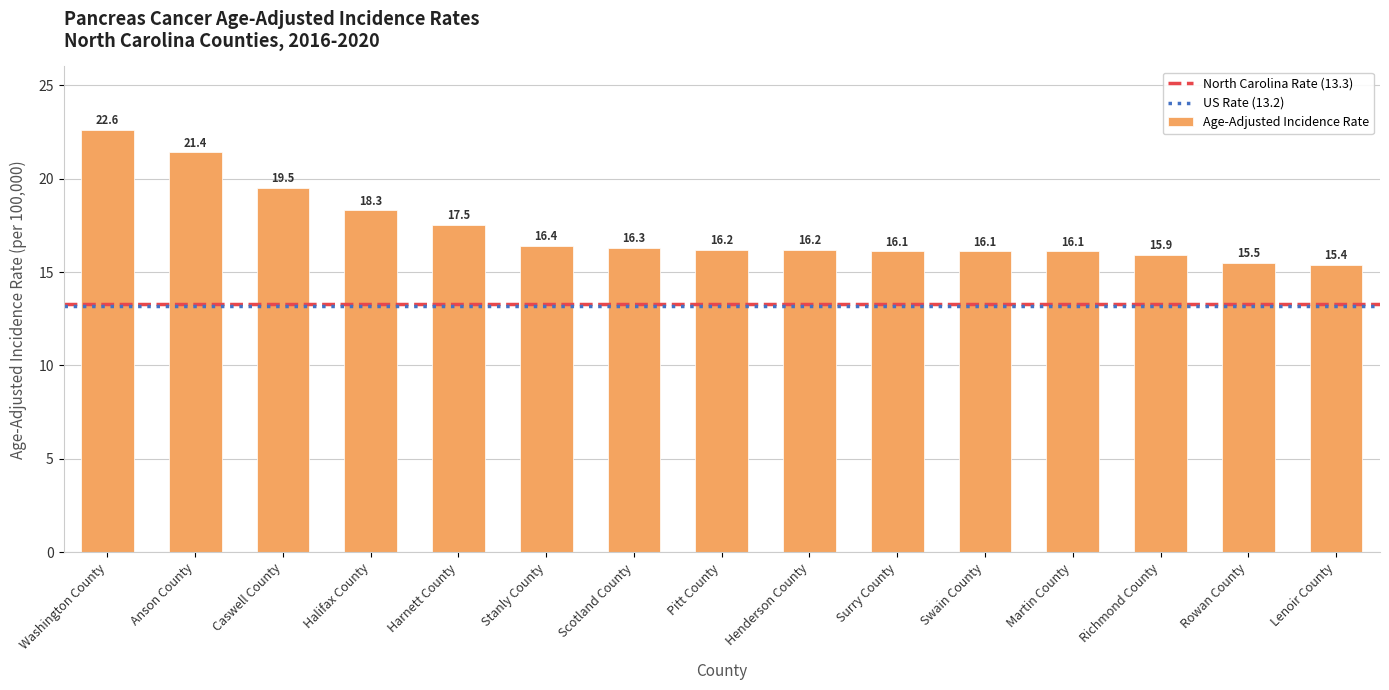

What is the ratio of the value at Caswell County to the value at Anson County?

0.9